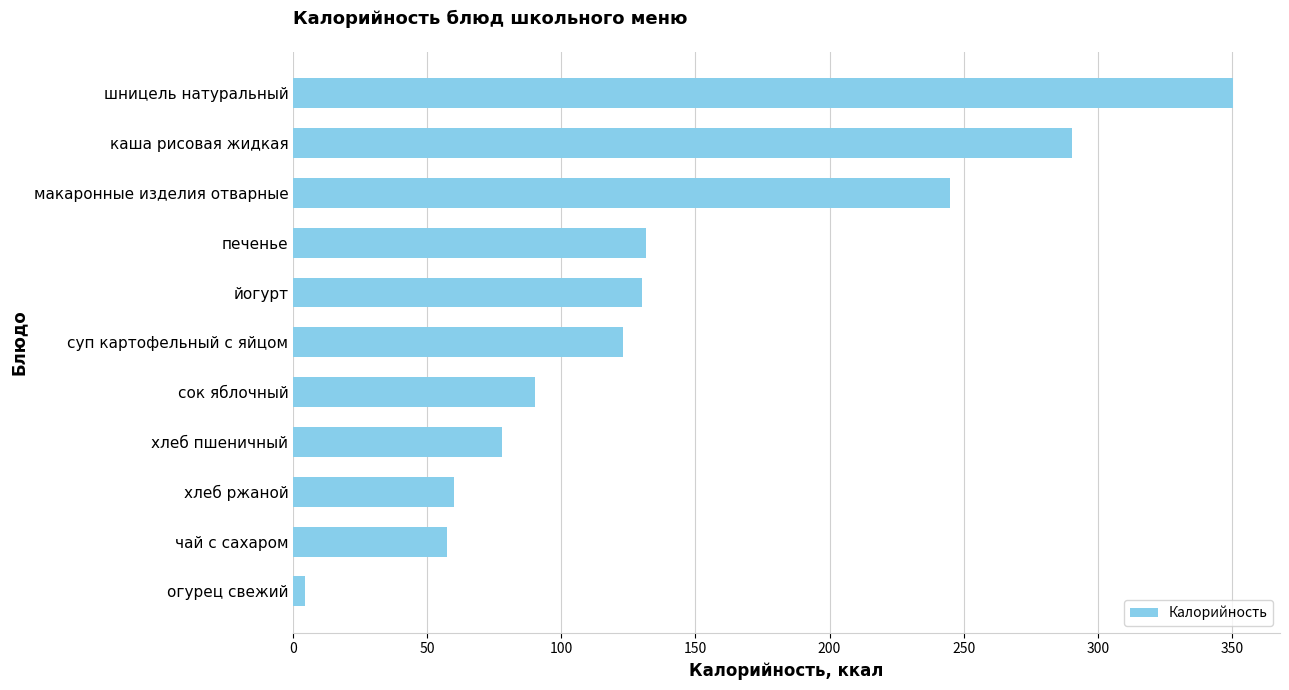

What is the minimum value shown in the chart?

4.5